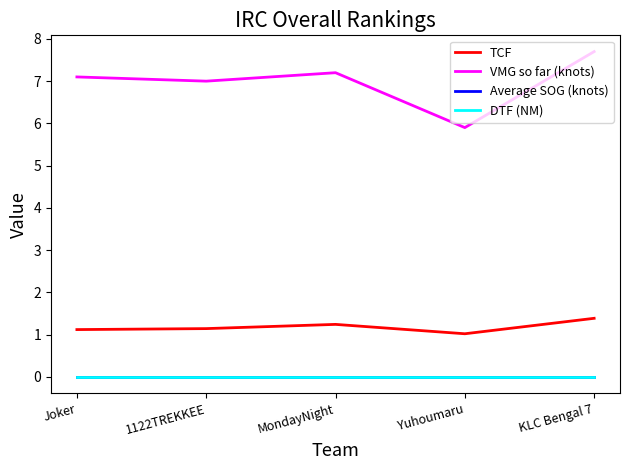

Which series has the widest spread of values?

VMG so far (knots)